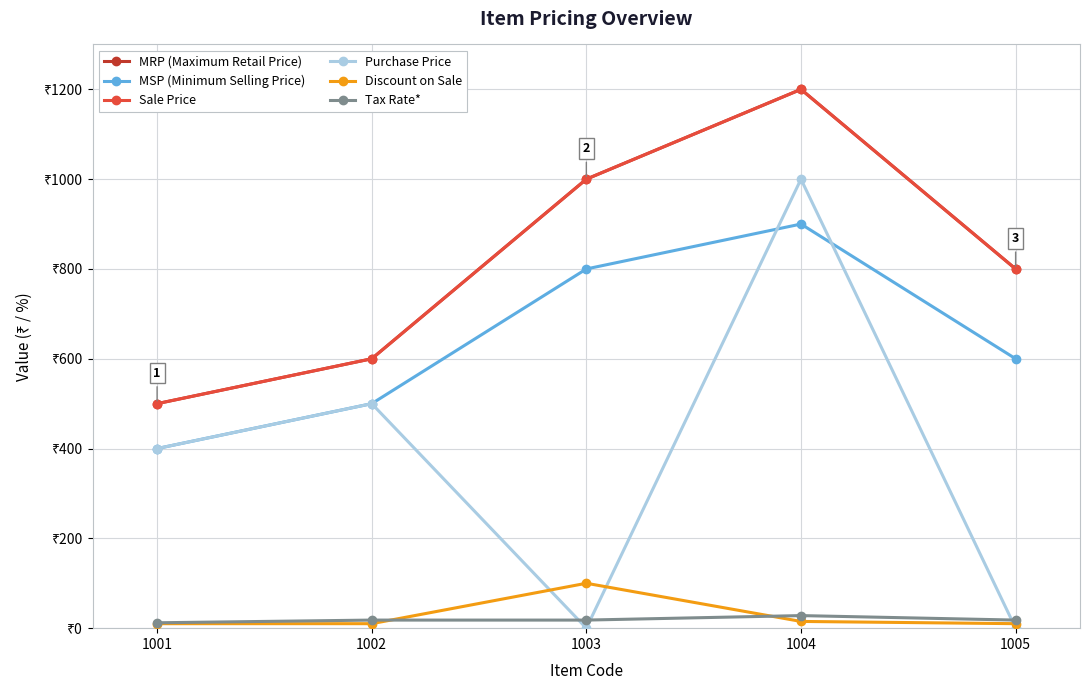

How many lines are shown in the chart?

6